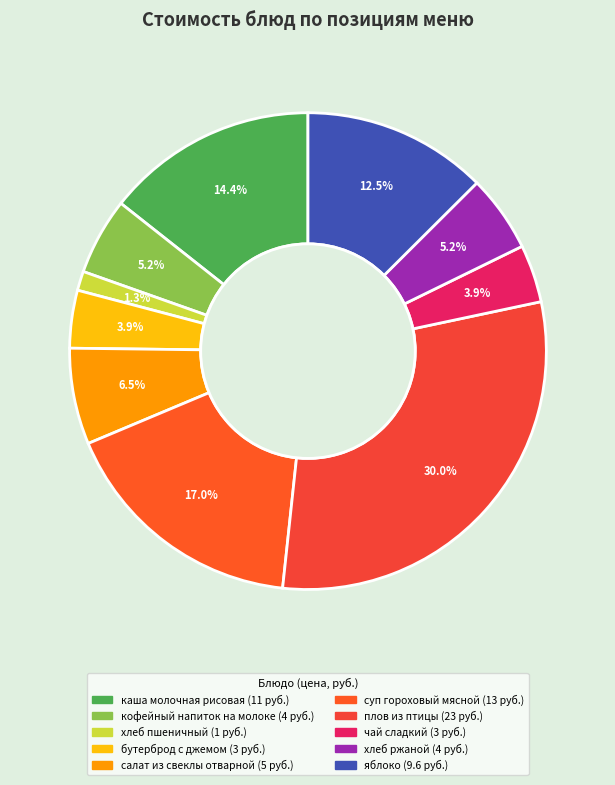

What is the smallest slice in the pie chart?

хлеб пшеничный